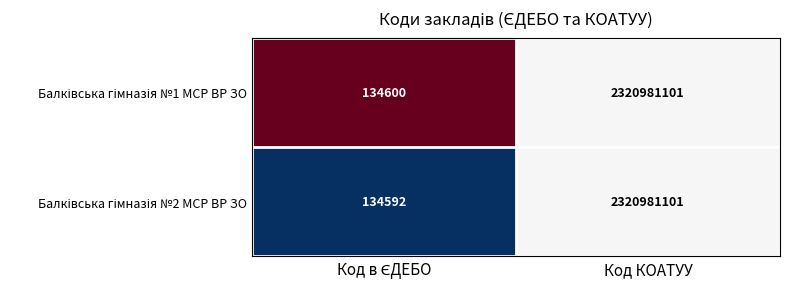

What is the smallest value displayed?

134592